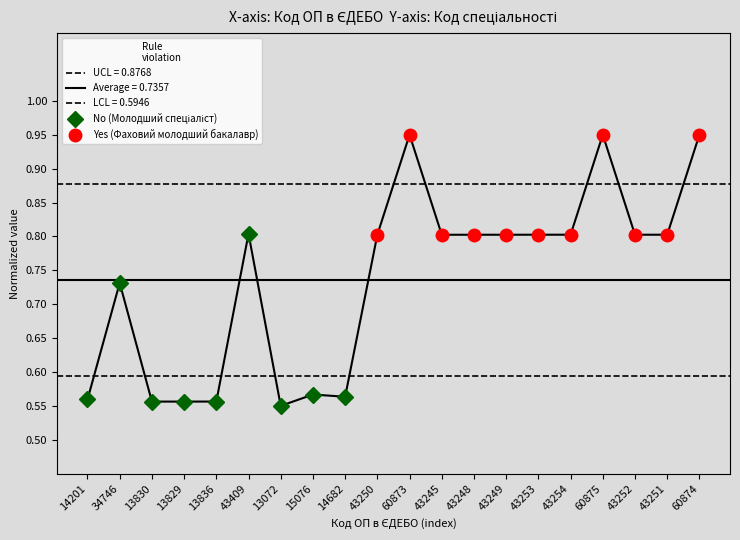

How many distinct data groups are displayed?

1